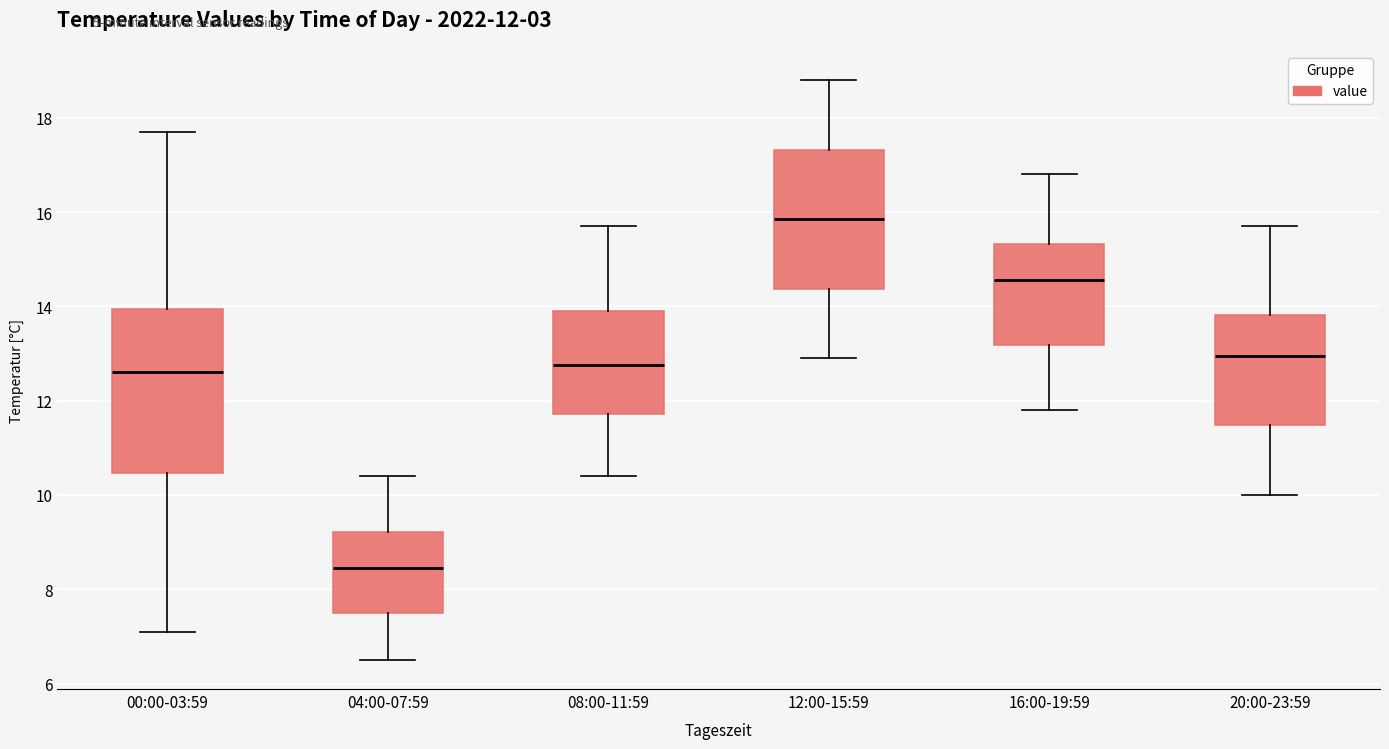

Which box is the tallest, from its lower edge to its upper edge?

00:00-03:59